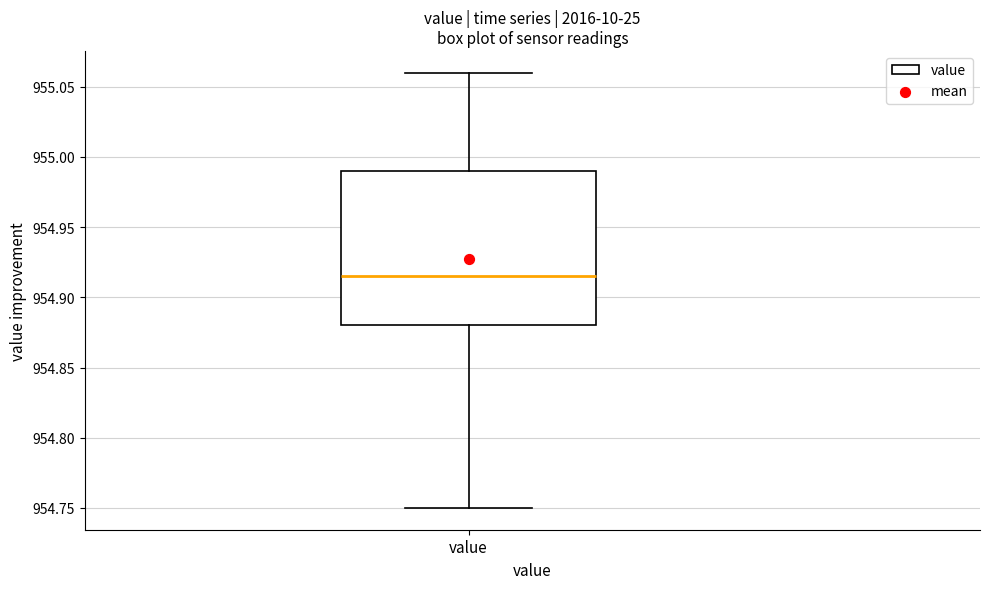

Where is the upper edge of the box for value on the y-axis? The values are not printed on the chart, so give them approximately, as read against the axis.

954.990